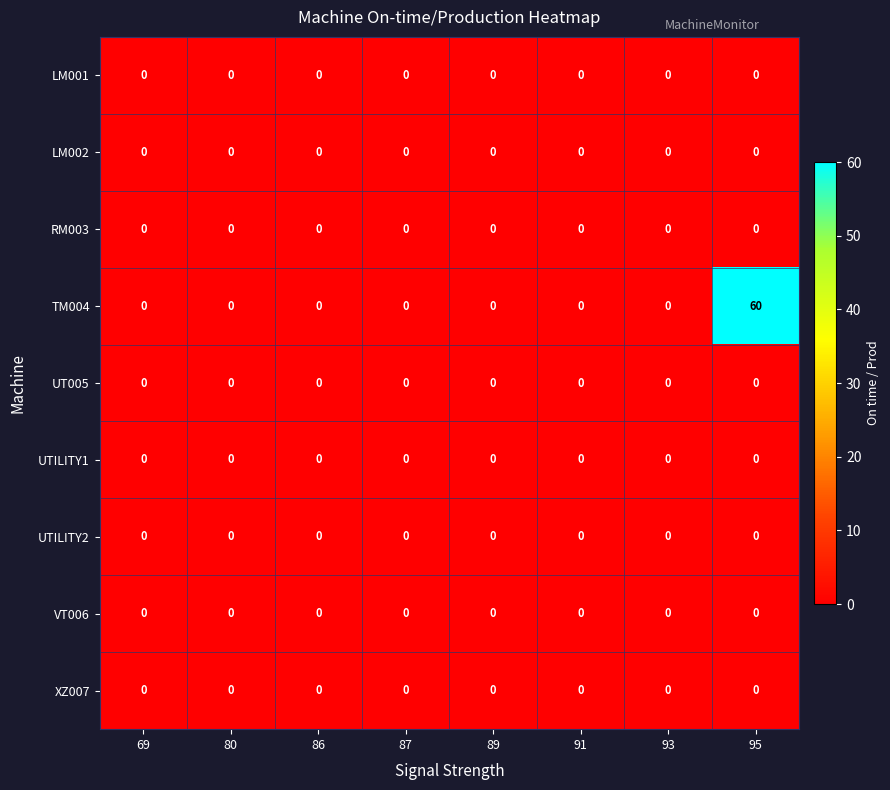

What is the maximum value shown in the chart?

60